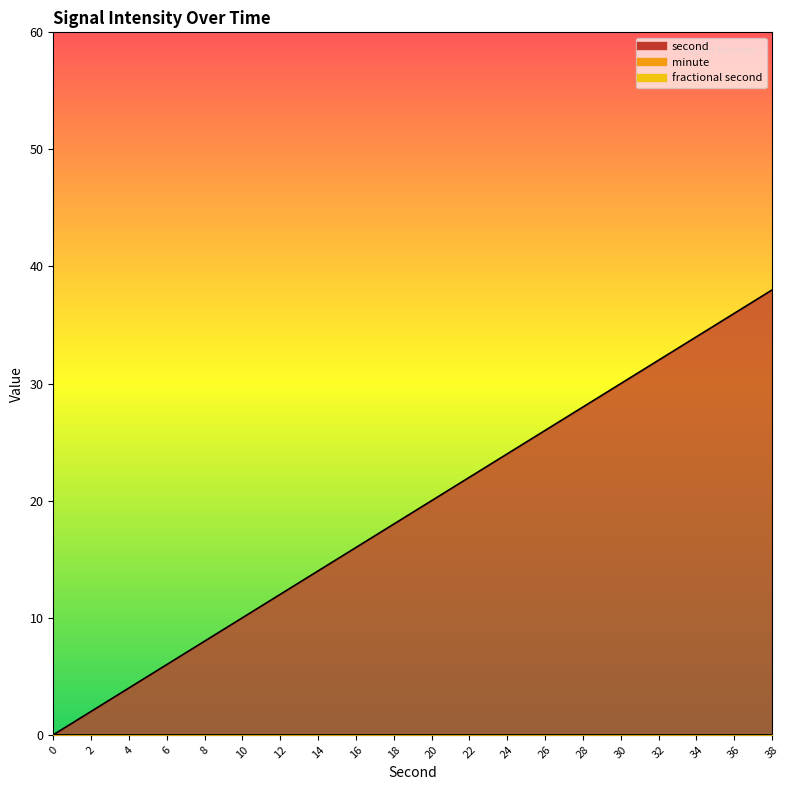

Which series has the widest spread of values?

second